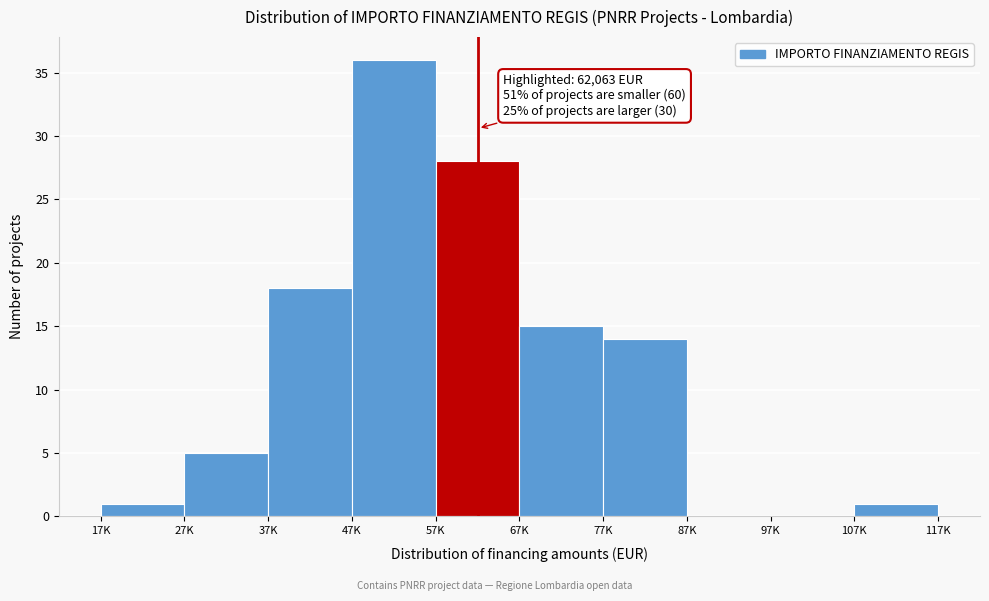

Reading left to right, extract all data points from this chart.

17K=1	27K=5	37K=18	47K=36	57K=28	67K=15	77K=14	87K=0	97K=0	107K=1